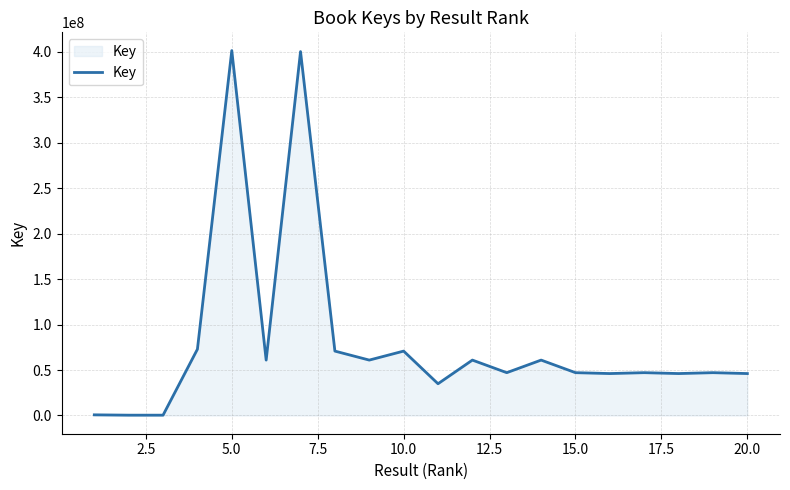

What is the difference between the maximum and minimum values?

400858407